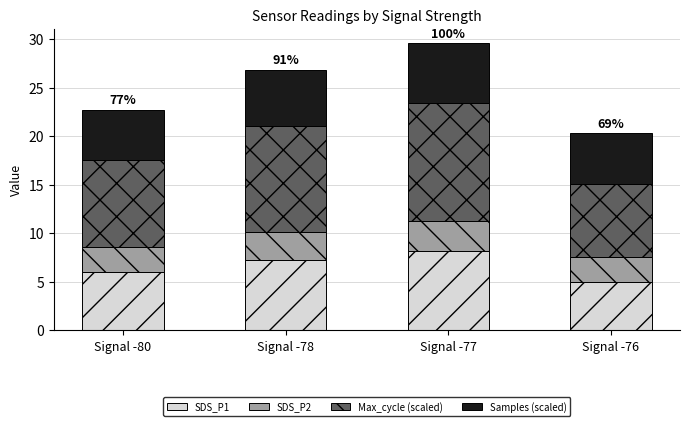

What are all the series names shown in the legend?

SDS_P1, SDS_P2, Max_cycle (scaled), Samples (scaled)